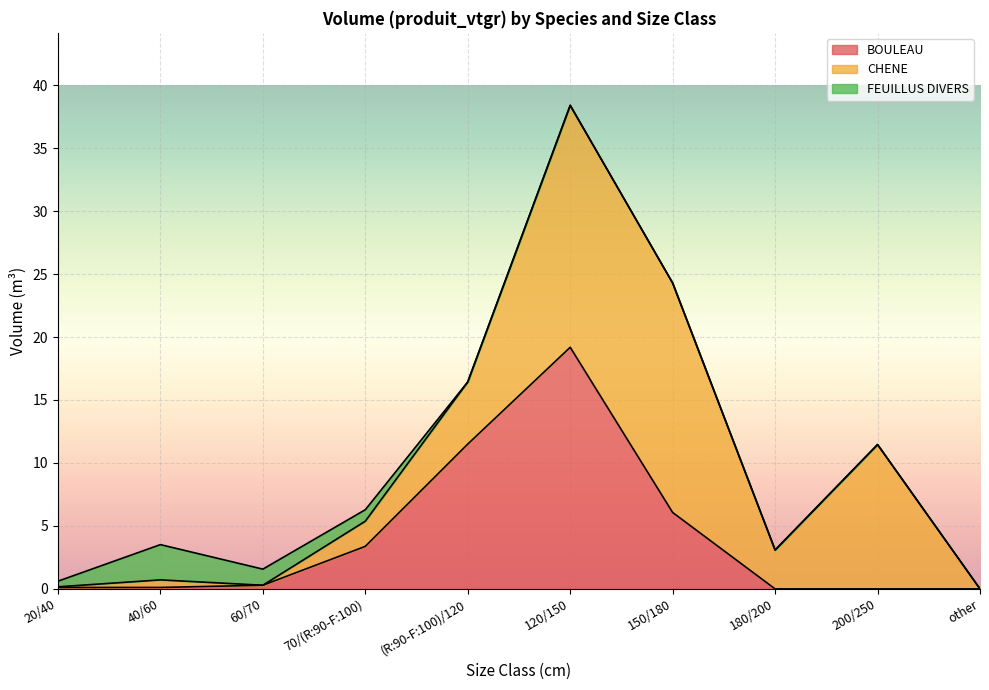

How many interior local valleys does the CHENE series have?

2